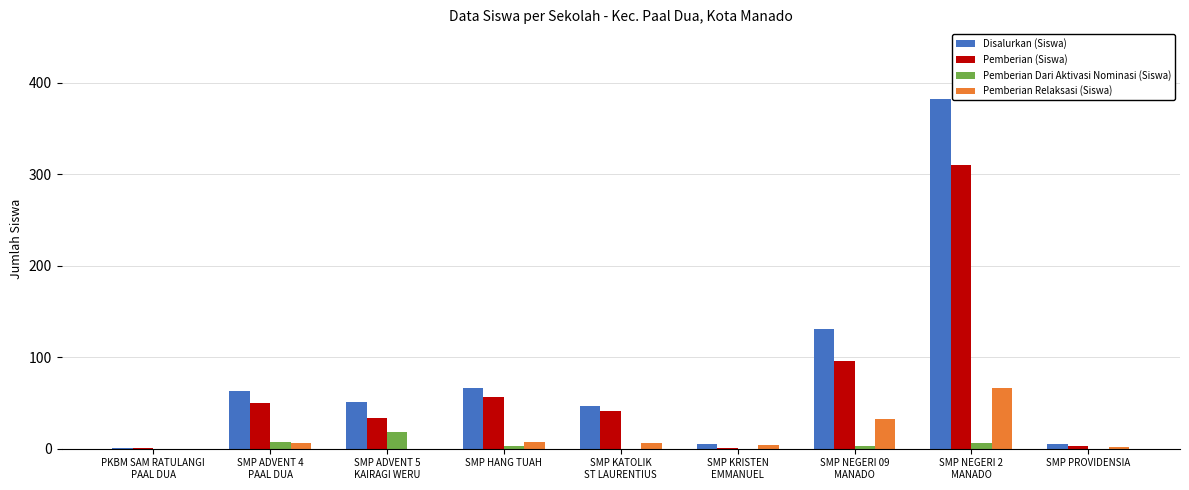

What is the maximum value for Pemberian Dari Aktivasi Nominasi (Siswa)?

18